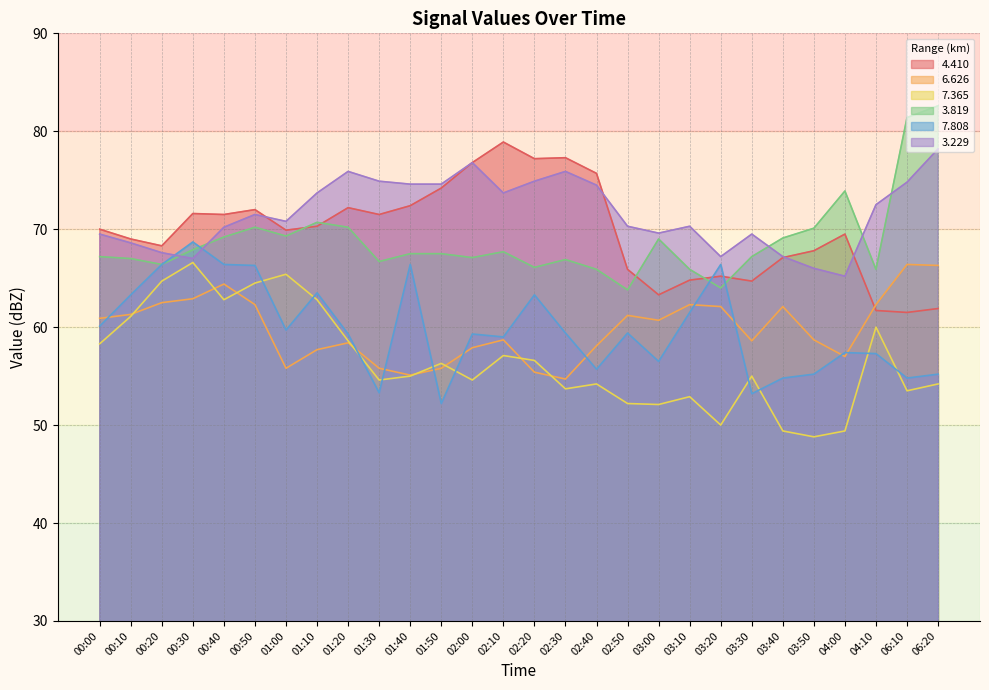

Rank the series at 02:20 from lowest to highest value.

6.626, 7.365, 7.808, 3.819, 3.229, 4.410